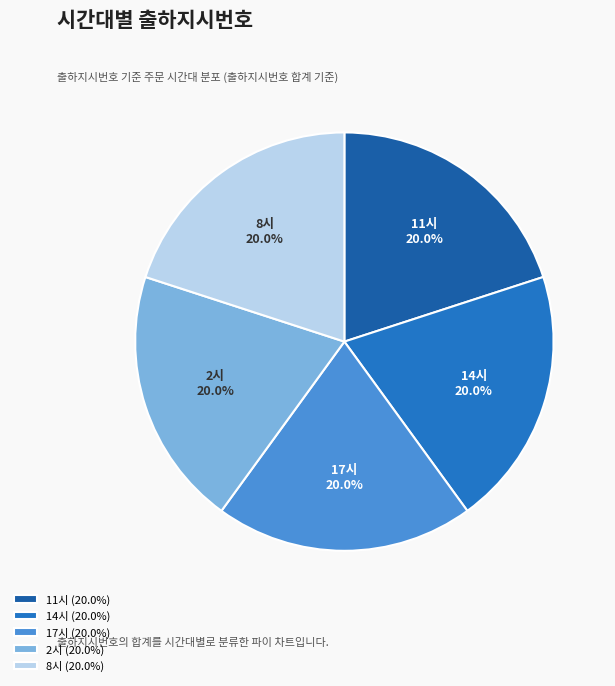

How many slices are in this pie chart?

5